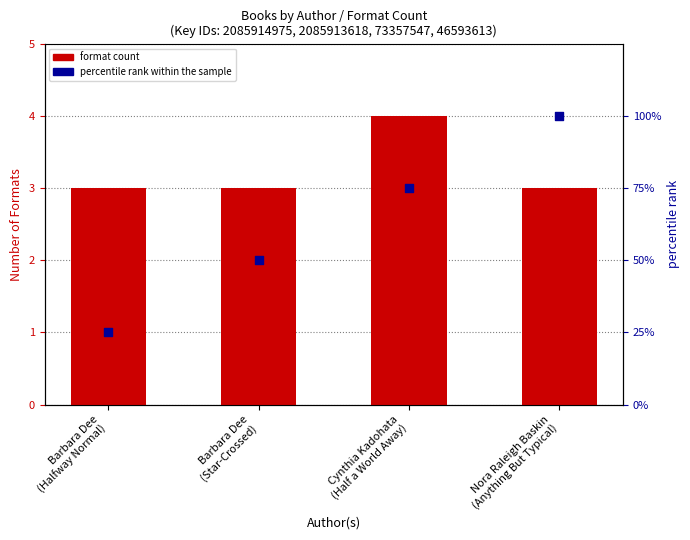

Which series has the largest total across all categories?

percentile rank within the sample